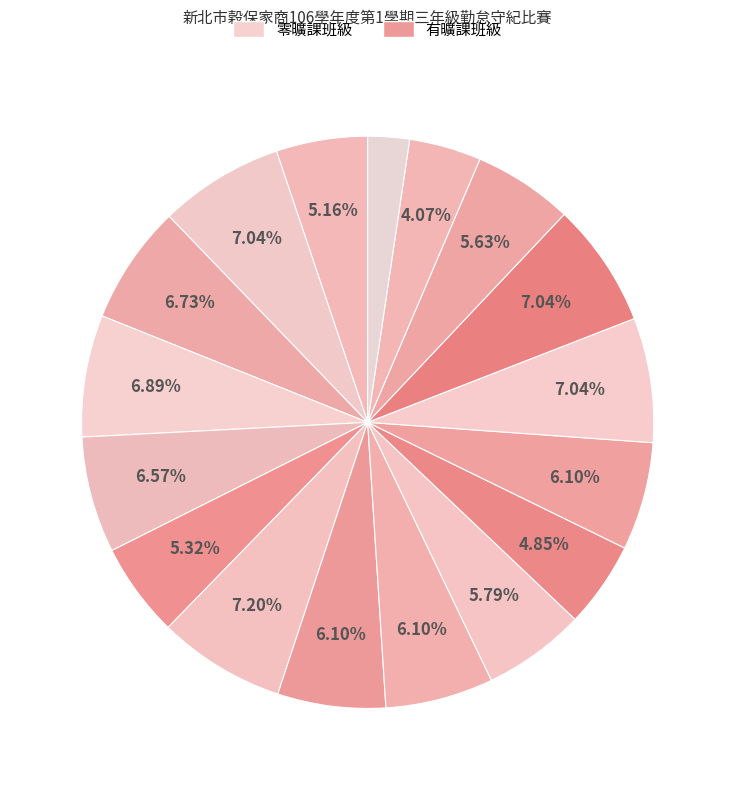

How many slices are in this pie chart?

17